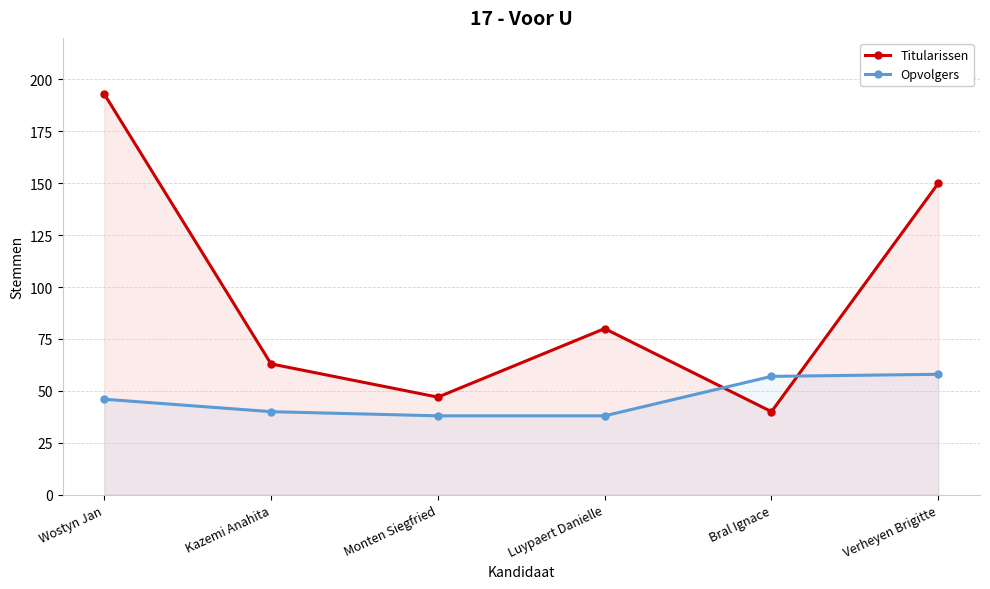

True or false: Opvolgers has a value of 55 at Luypaert Danielle.

False